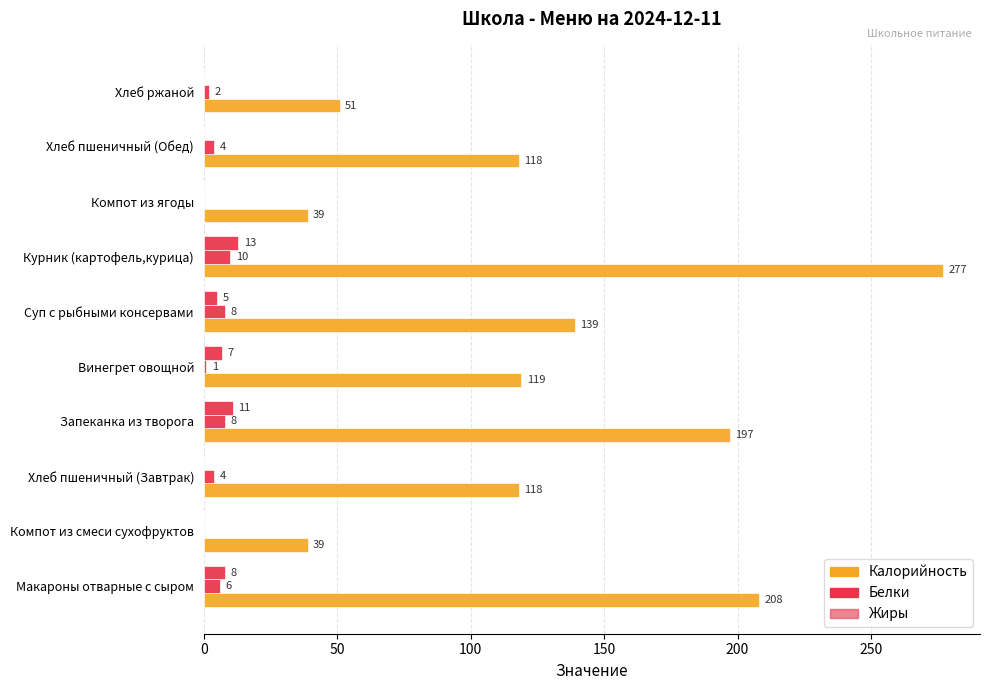

Count the number of data series in this chart.

3